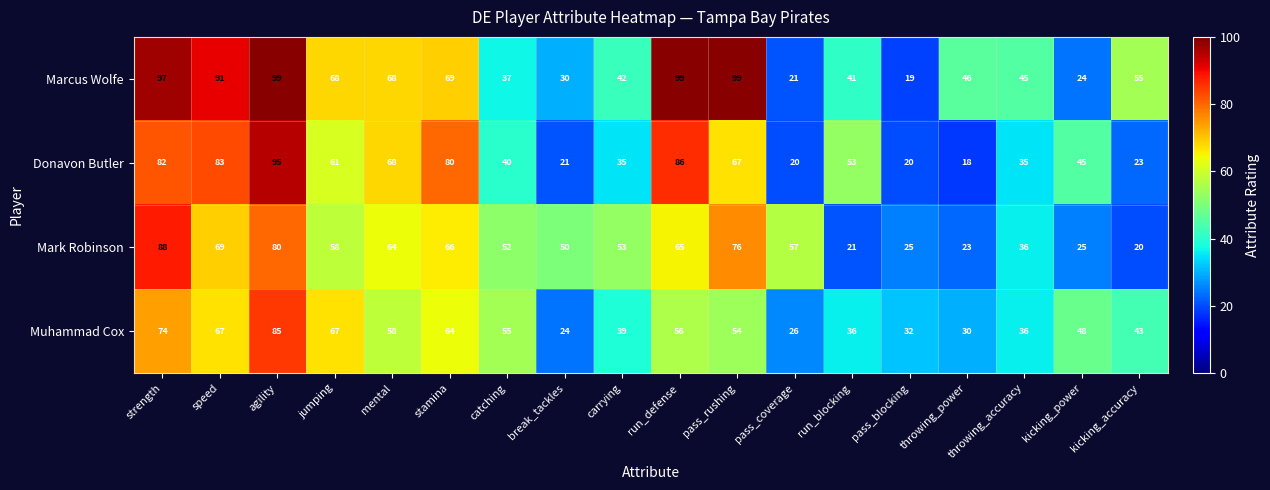

At which category is the sum across all series the highest?

agility